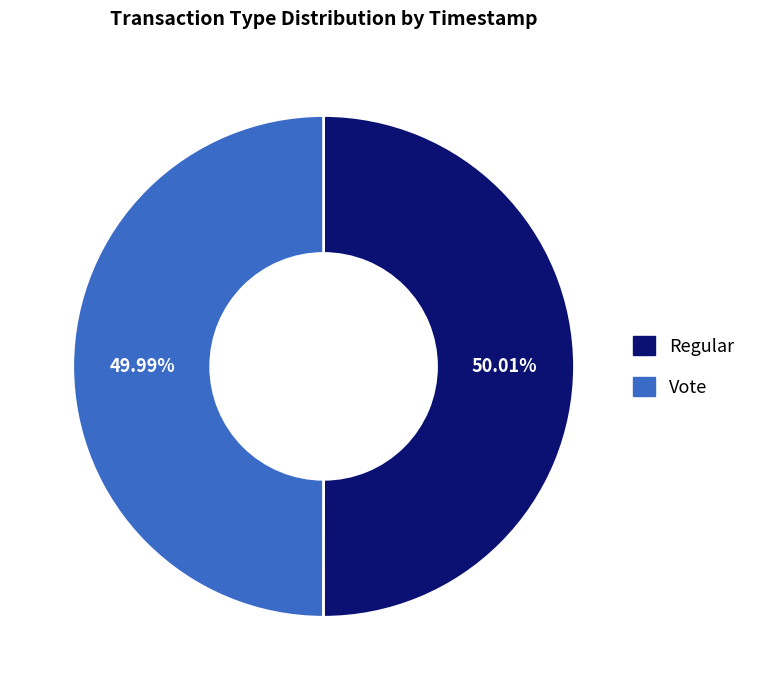

Approximately how many times larger is the value at Vote compared to Regular?

1.0